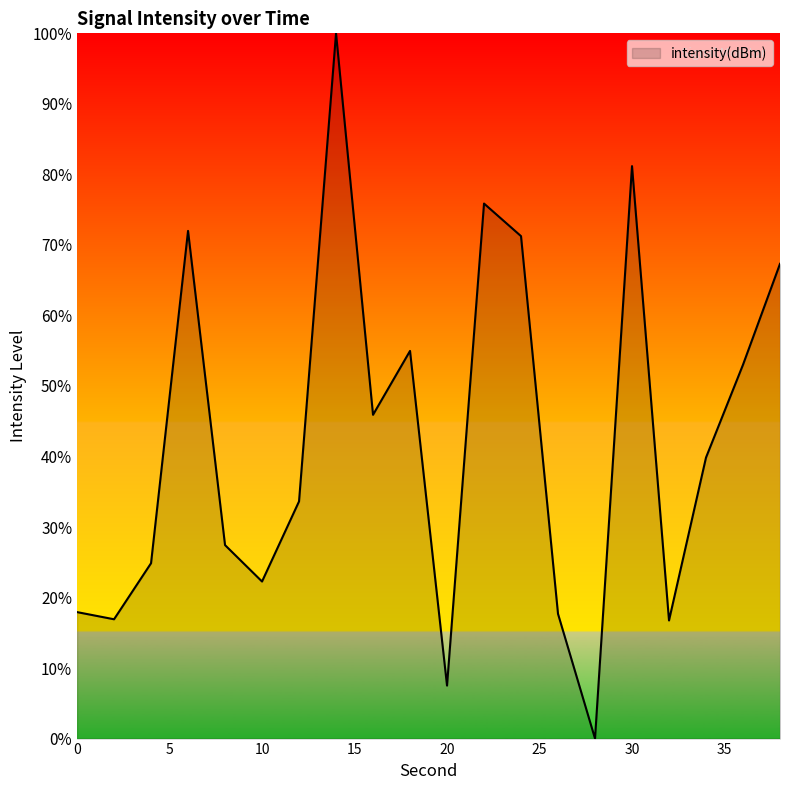

What is the difference between the maximum and minimum values?

100.0